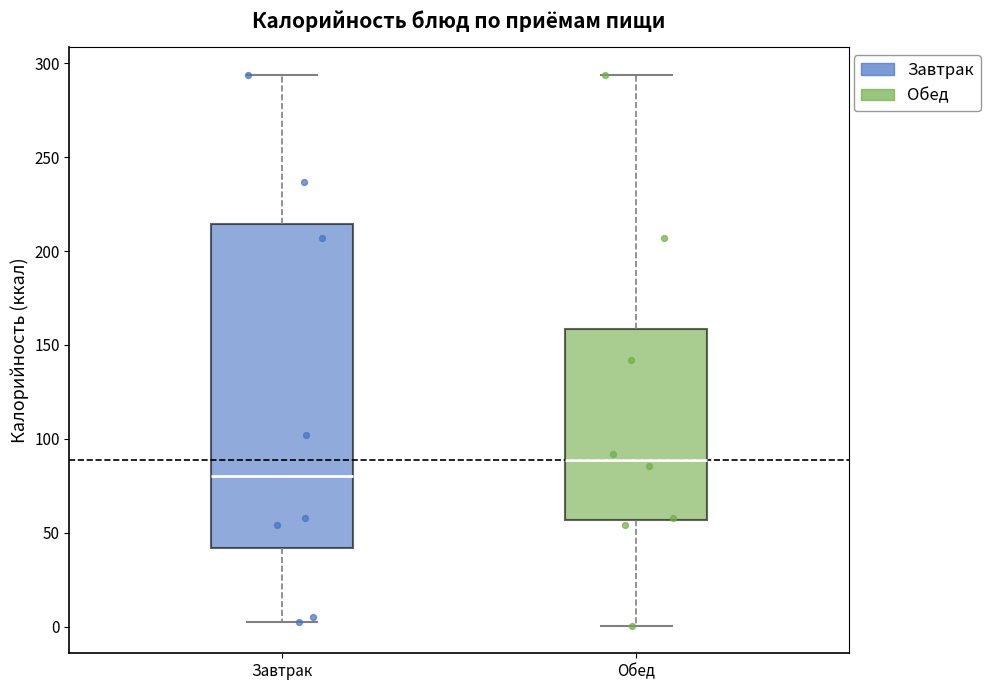

Where does the upper whisker of the box for Завтрак end on the y-axis? The values are not printed on the chart, so give them approximately, as read against the axis.

295